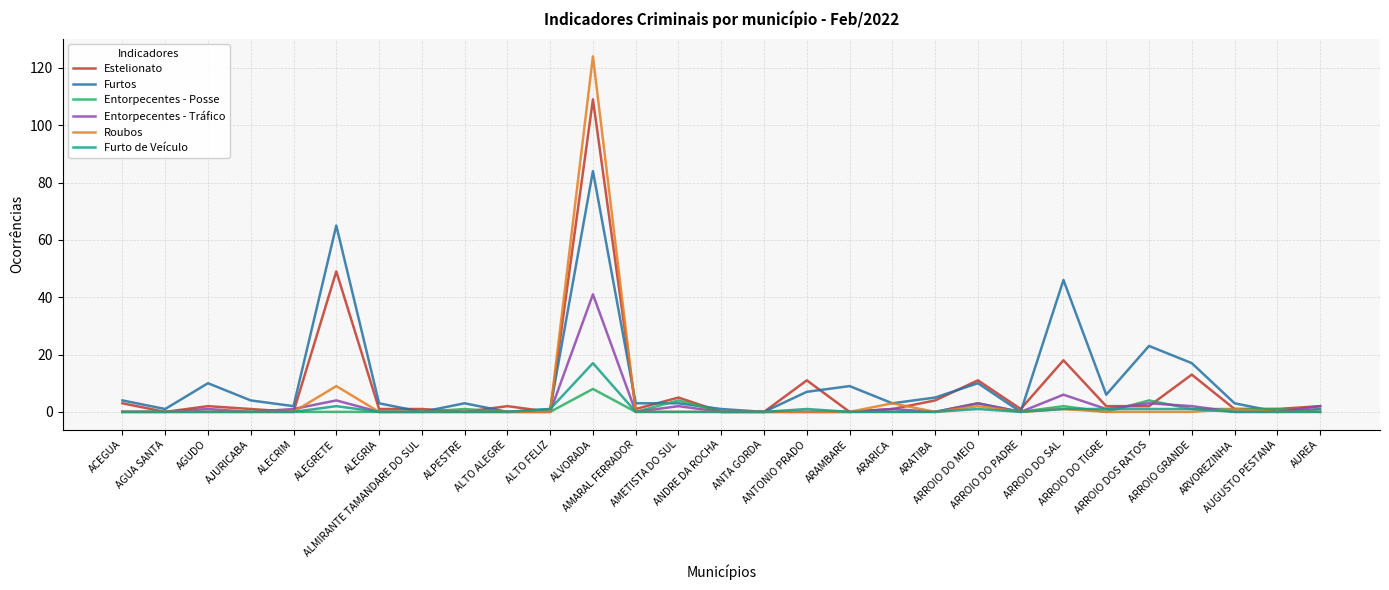

At which category is the sum across all series the highest?

ALVORADA